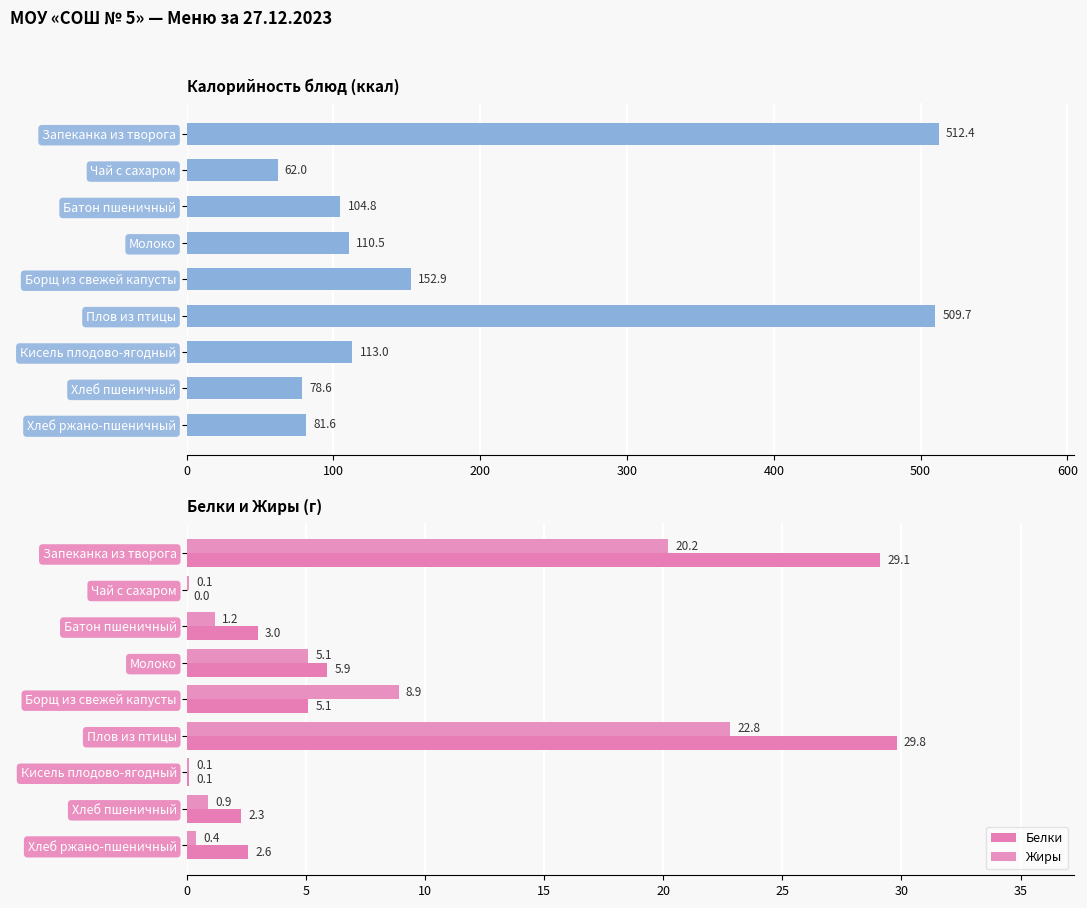

Where is Белки nearest to the value 14?

Молоко